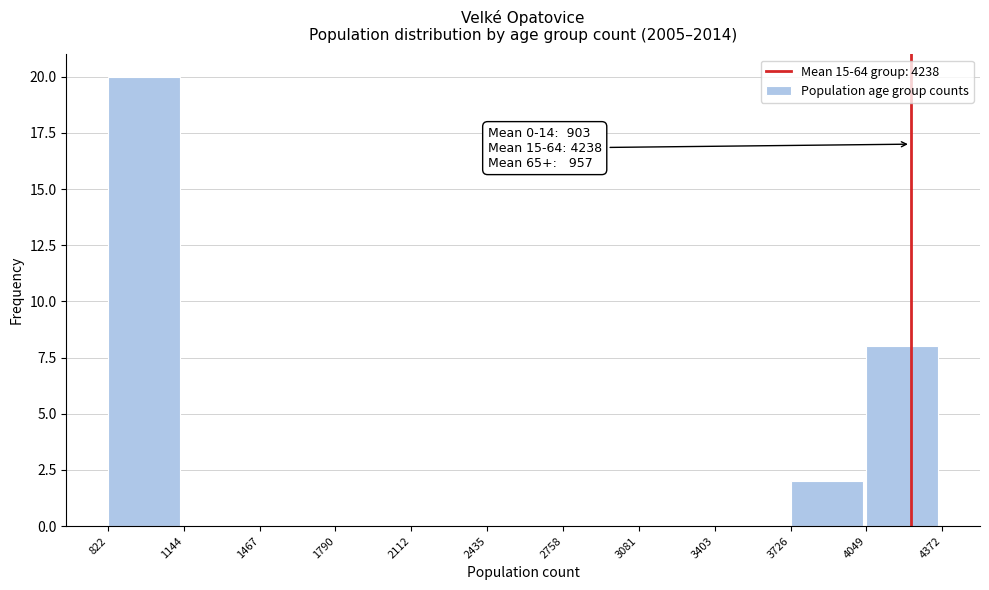

Which range on the x-axis has the tallest bar?

822 to 1144